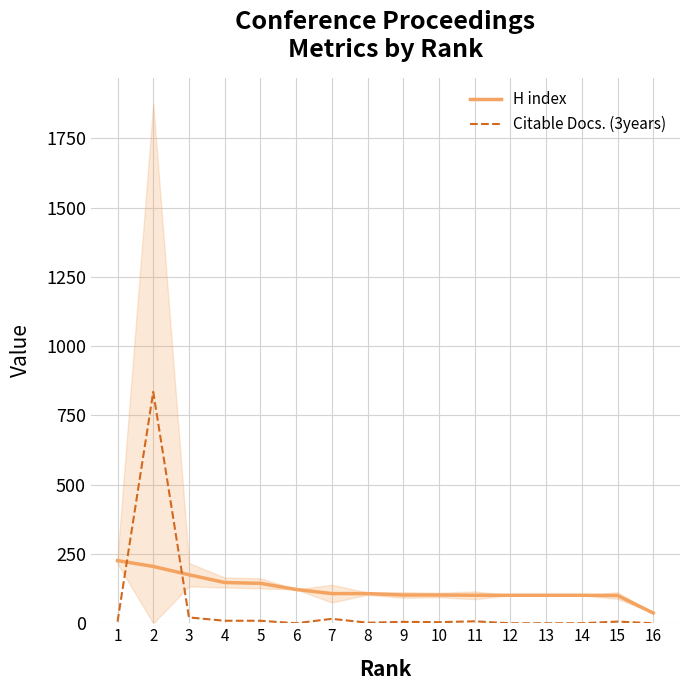

Where does the H index series first go above 107?

1